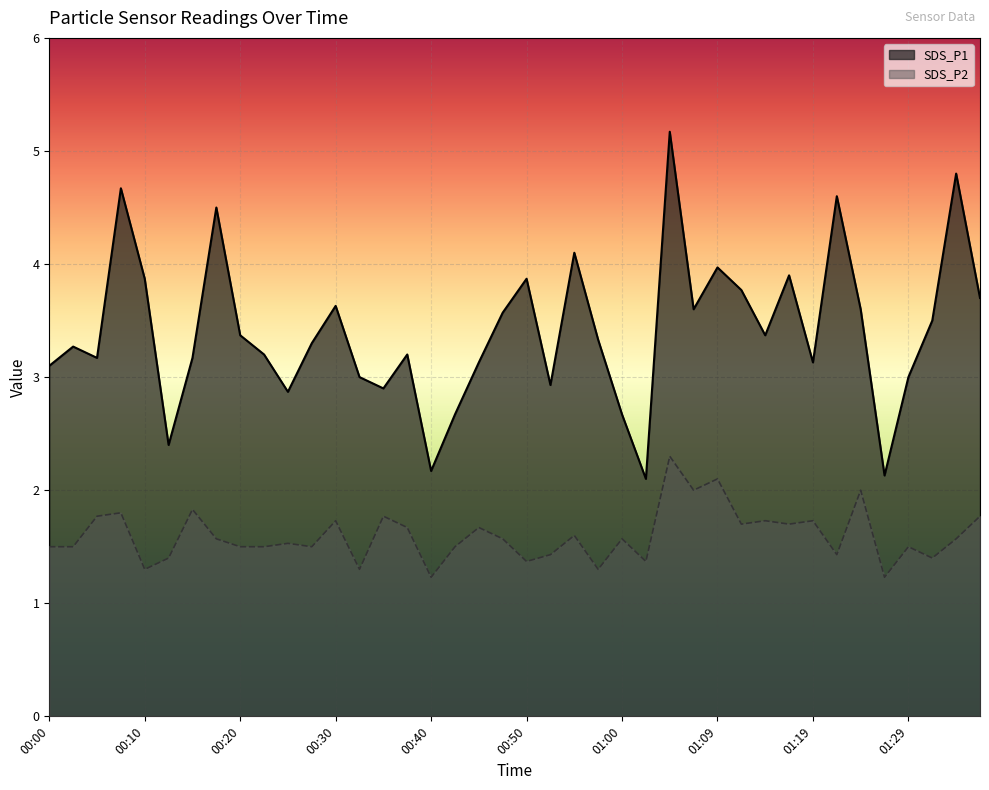

True or false: SDS_P1 has a value of 6.6 at 01:09.

False